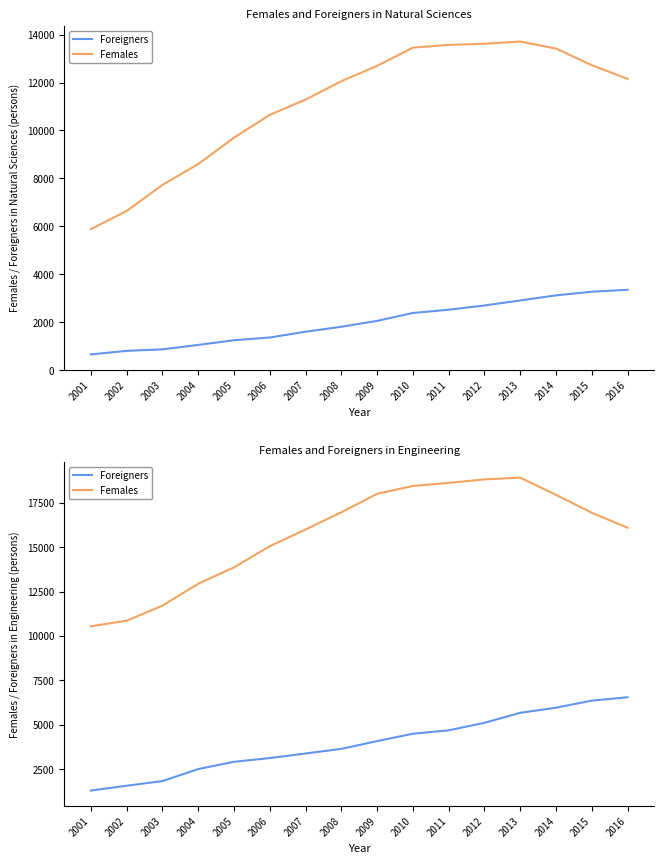

Reading right to left, extract all data points from this chart.

Females (Natural sciences): 2016=12156	2015=12725	2014=13420	2013=13713	2012=13620	2011=13574	2010=13458	2009=12699	2008=12058	2007=11290	2006=10654	2005=9701	2004=8601	2003=7731	2002=6641	2001=5883
Foreigners (Natural sciences): 2016=3350	2015=3271	2014=3119	2013=2906	2012=2696	2011=2519	2010=2383	2009=2054	2008=1808	2007=1601	2006=1360	2005=1245	2004=1050	2003=865	2002=803	2001=653
Females (Engineering): 2016=16103	2015=16948	2014=17957	2013=18928	2012=18829	2011=18633	2010=18458	2009=18019	2008=16976	2007=16006	2006=15066	2005=13871	2004=12949	2003=11714	2002=10865	2001=10550
Foreigners (Engineering): 2016=6549	2015=6359	2014=5961	2013=5672	2012=5109	2011=4685	2010=4495	2009=4077	2008=3640	2007=3380	2006=3121	2005=2911	2004=2502	2003=1826	2002=1562	2001=1291